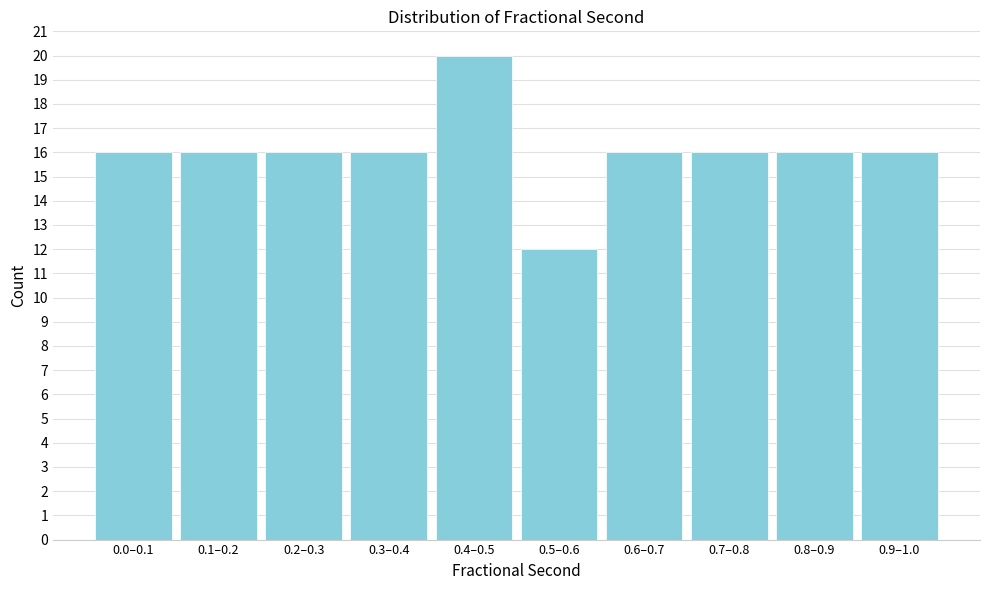

Reading right to left, transcribe all the data shown in this chart.

0.9–1.0=16	0.8–0.9=16	0.7–0.8=16	0.6–0.7=16	0.5–0.6=12	0.4–0.5=20	0.3–0.4=16	0.2–0.3=16	0.1–0.2=16	0.0–0.1=16